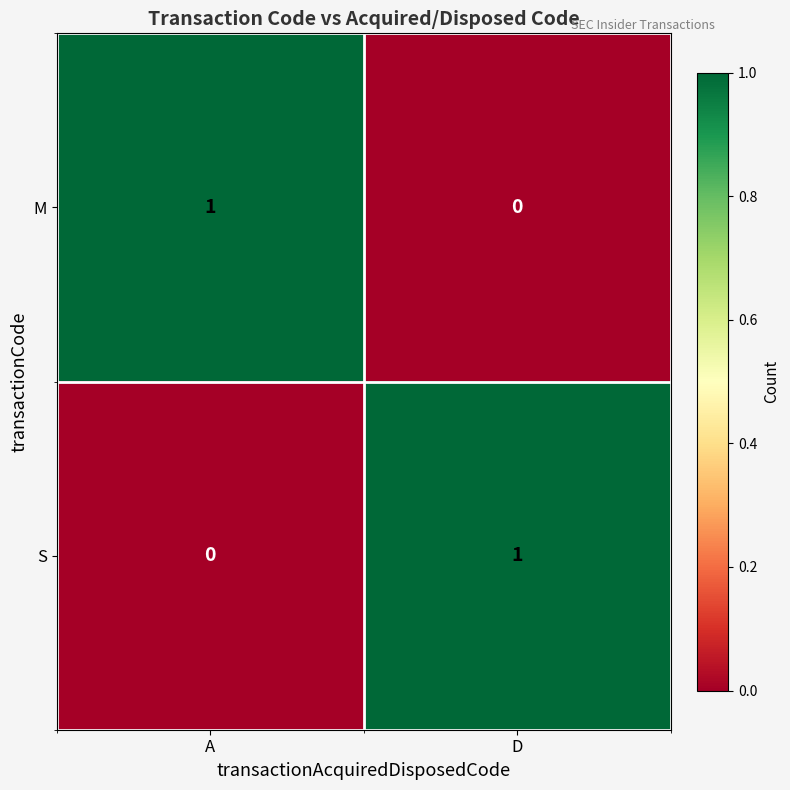

Reading left to right, list all the values displayed in this chart.

M: A=1	D=0
S: A=0	D=1